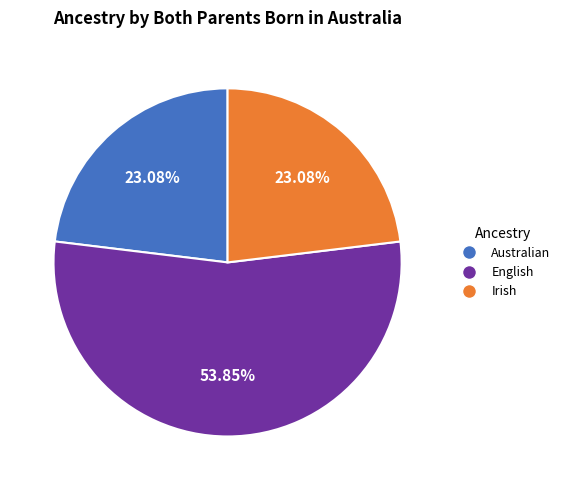

How many slices are in this pie chart?

3